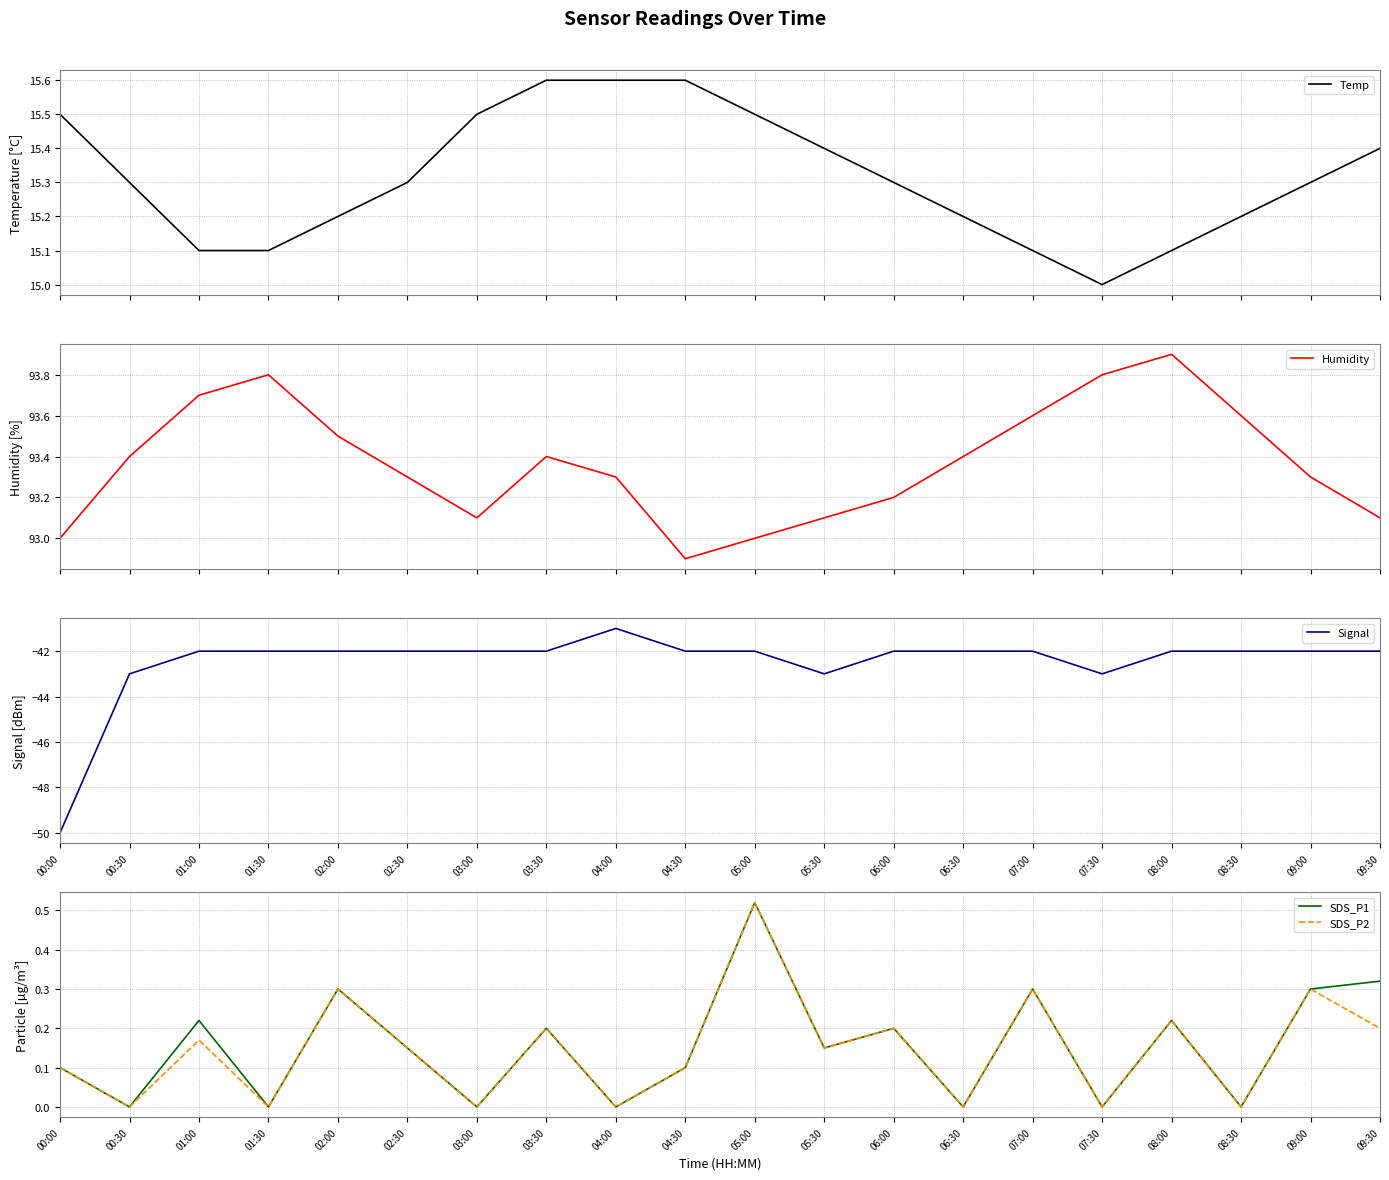

How many values in the SDS_P2 series exceed 0?

13